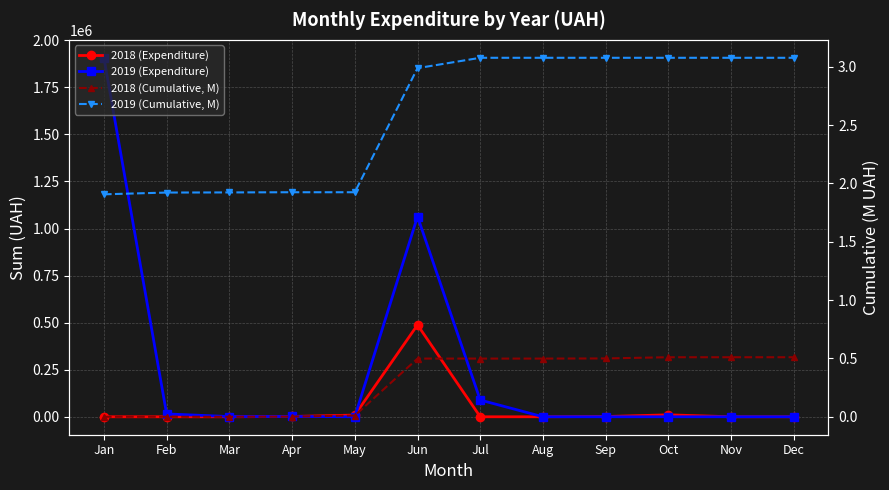

What are all the series names shown in the legend?

2018 (Expenditure), 2019 (Expenditure), 2018 (Cumulative, M), 2019 (Cumulative, M)